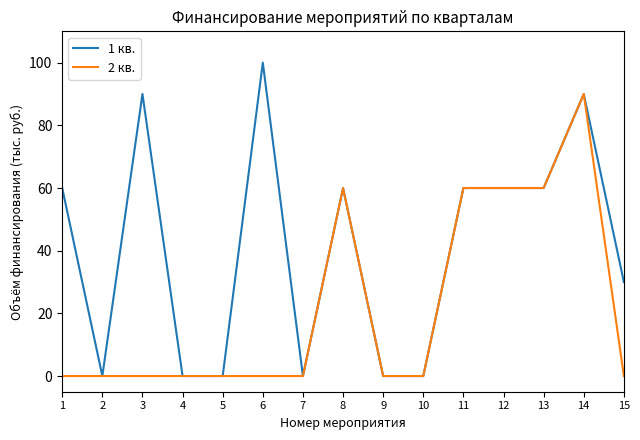

At which label does 1 кв. reach its peak?

6